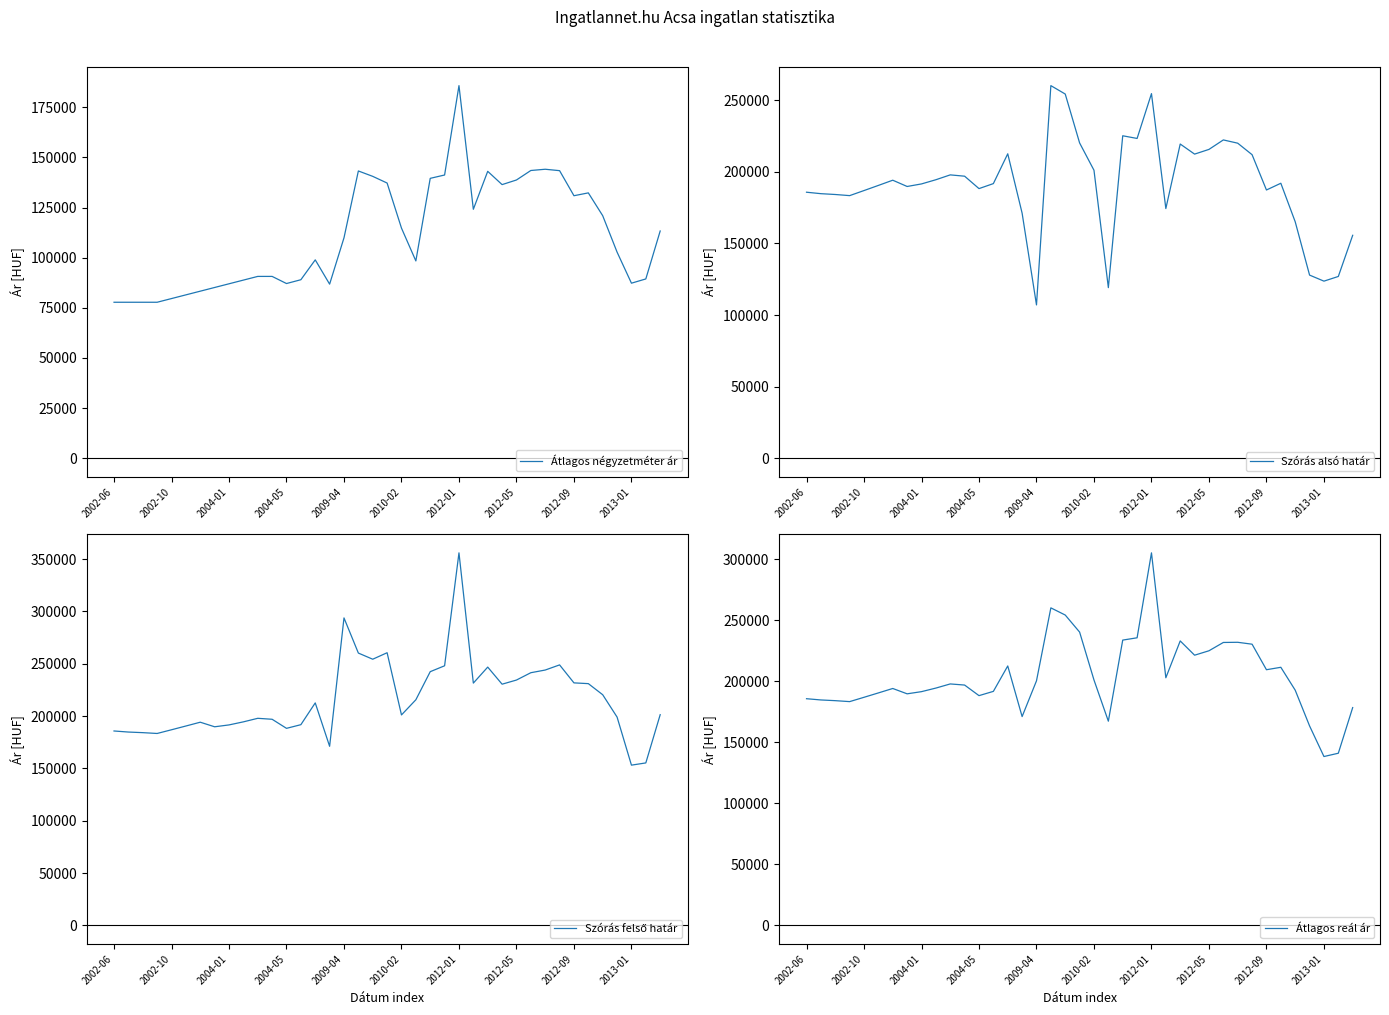

Reading left to right, transcribe all the data shown in this chart.

Átlagos négyzetméter ár: 77777	77777	77777	77777	79618	81460	83301	85142	86983	88825	90666	90666	87112	89012	98917	86807	109918	143266	140574	137240	114760	98392	139583	141250	185833	124156	143083	136458	138766	143500	144122	143416	130916	132333	120953	102785	87288	89407	113321
Szórás alsó határ: 185772	184755	184178	183392	186935	190523	194156	189781	191564	194493	197882	196962	188298	191791	212605	171135	107047	260227	254348	220190	201111	119122	225199	223327	254640	174356	219432	212392	215682	222297	220024	211988	187329	192034	165140	127880	123659	126927	155675
Szórás felső határ: 185772	184755	184178	183392	186935	190523	194156	189781	191564	194493	197882	196962	188298	191791	212605	171135	293819	260227	254348	260546	201111	215592	242439	248075	355990	231524	246816	230486	234446	241453	244008	248916	231741	231014	220412	199072	153129	155255	201333
Átlagos reál ár: 185772	184755	184178	183392	186935	190523	194156	189781	191564	194493	197882	196962	188298	191791	212605	171135	200433	260227	254348	240368	201111	167357	233819	235701	305315	202940	233124	221439	225064	231875	232016	230452	209535	211524	192776	163476	138394	141091	178504